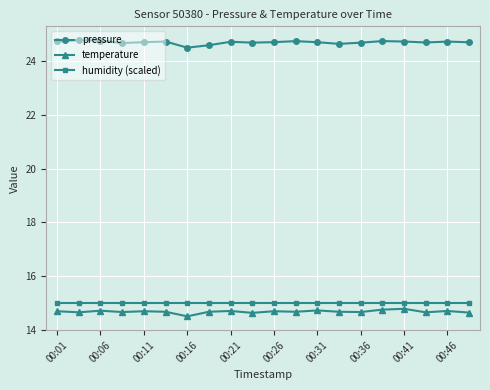

What are all the series names shown in the legend?

pressure, temperature, humidity (scaled)